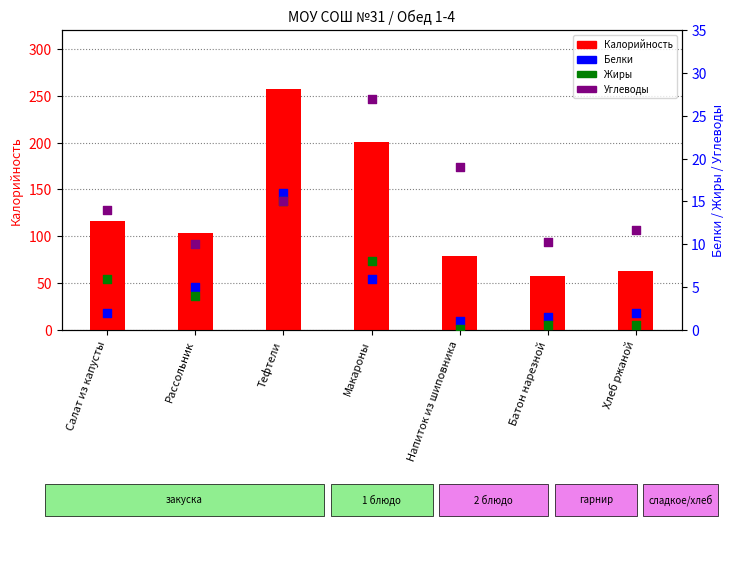

What are all the series names shown in the legend?

Калорийность, Белки, Жиры, Углеводы